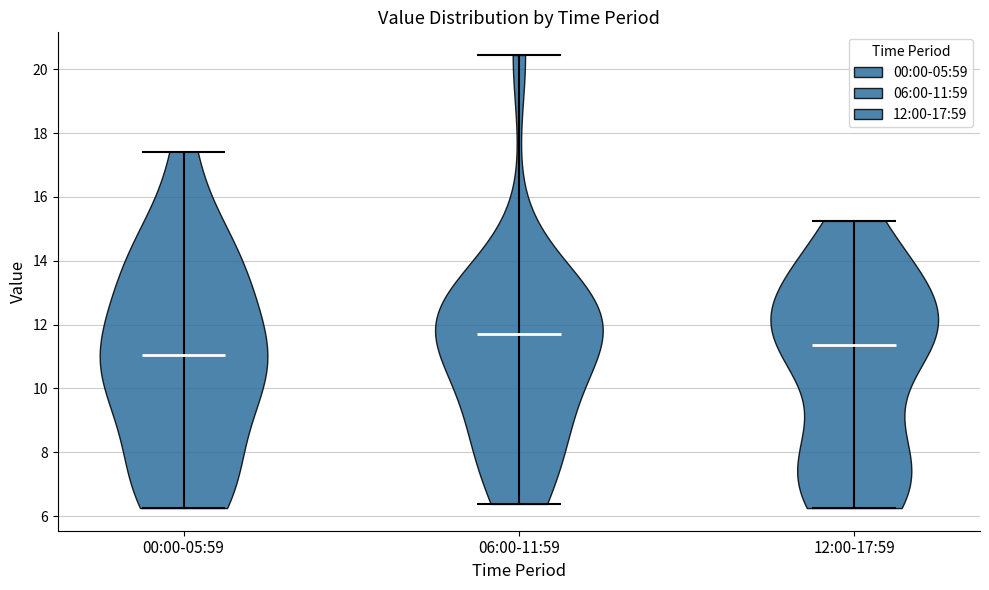

Reading left to right, read every violin against the y-axis: where its median line is, and the lowest and highest points it reaches. The values are not printed on the chart, so give them approximately, as read against the axis.

00:00-05:59: median line 11.0, lowest point 6.2, highest point 17.4
06:00-11:59: median line 11.8, lowest point 6.4, highest point 20.4
12:00-17:59: median line 11.4, lowest point 6.2, highest point 15.2